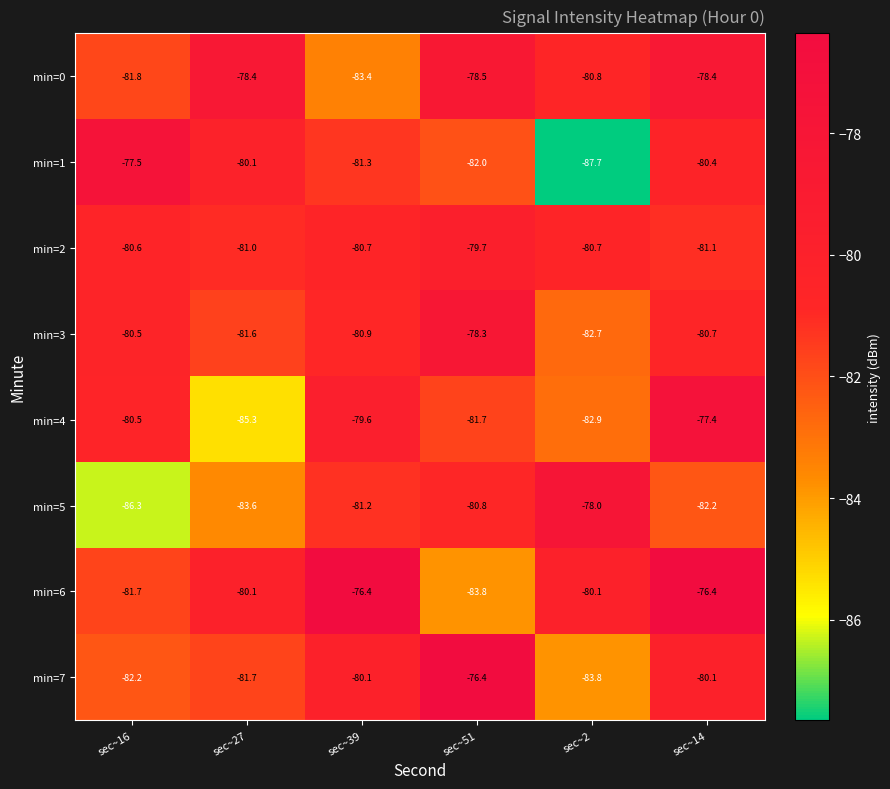

At sec~2, list the series in order from largest to smallest.

min=5, min=6, min=2, min=0, min=3, min=4, min=7, min=1